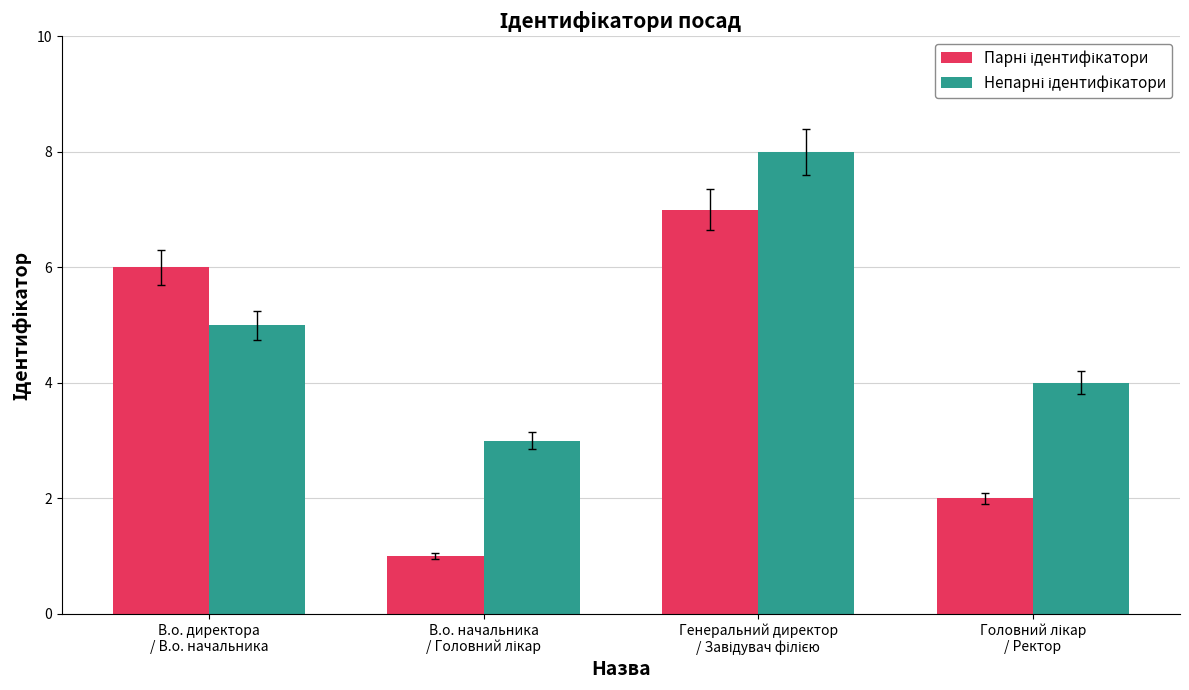

Count the number of categories in the chart.

4